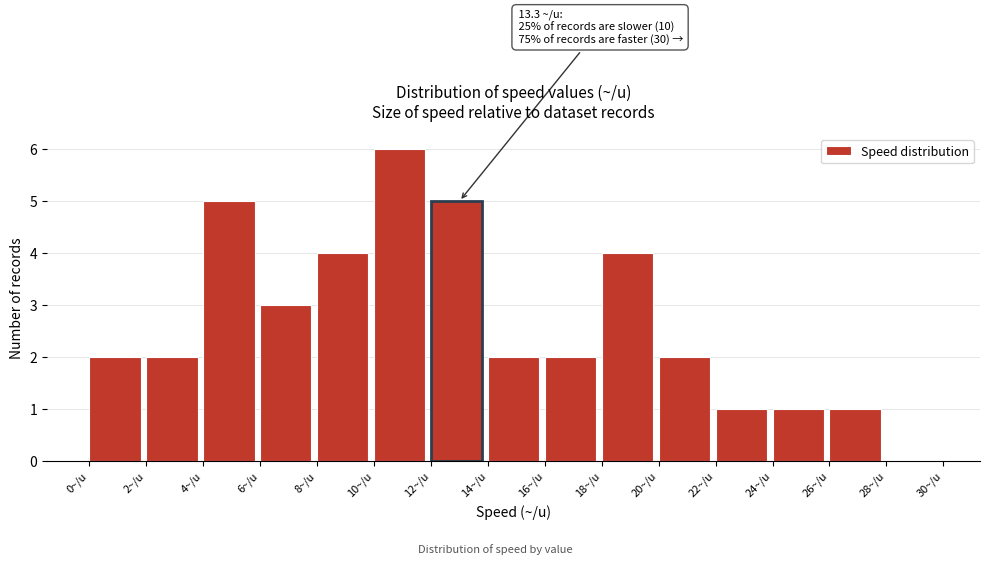

Over which range of the x-axis is the bar tallest?

10 to 12